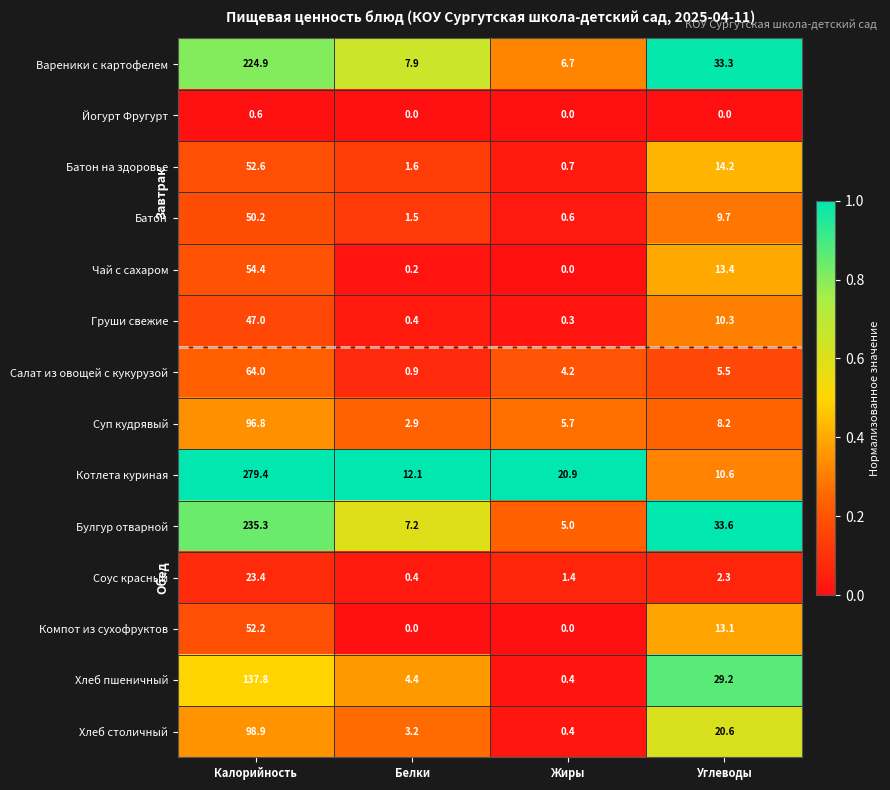

At which label does Чай с сахаром first exceed 13?

Калорийность